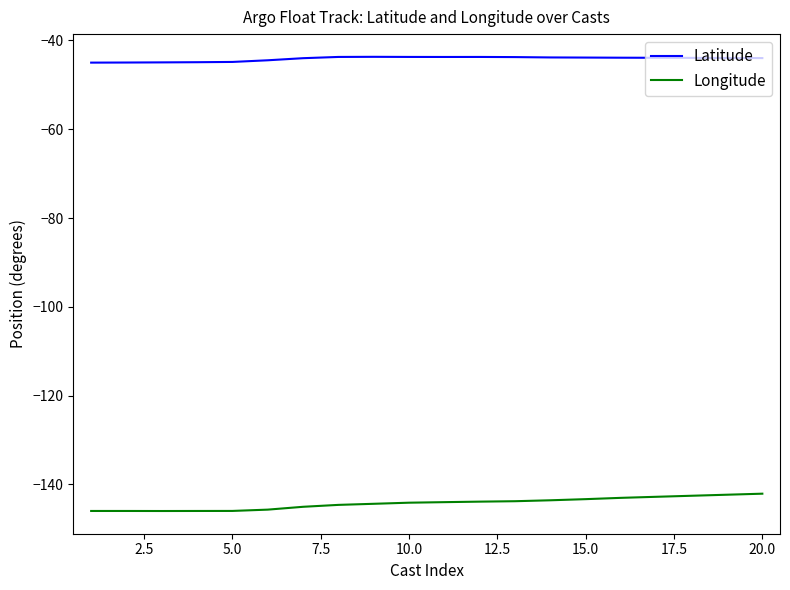

Which series has the largest total across all categories?

Latitude